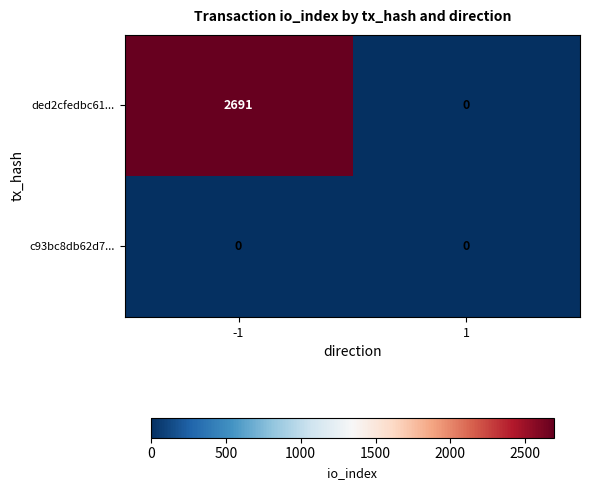

What is the greatest value displayed?

2691